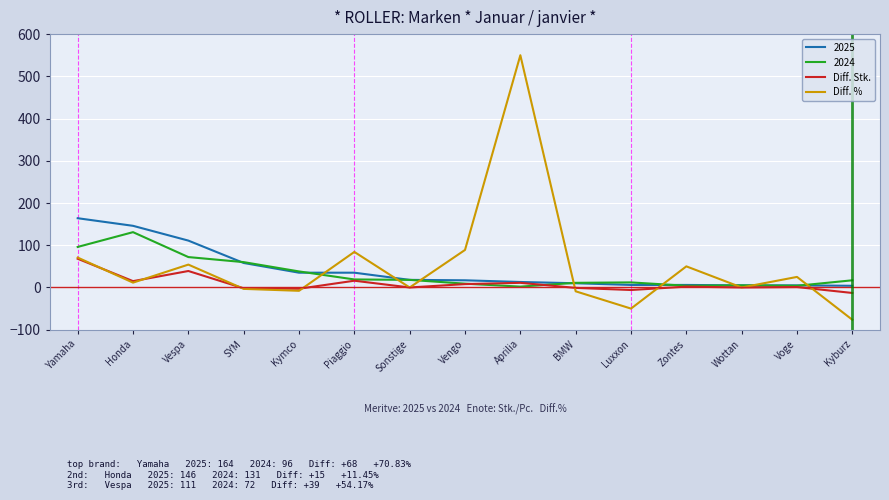

What position from the right is Yamaha?

15